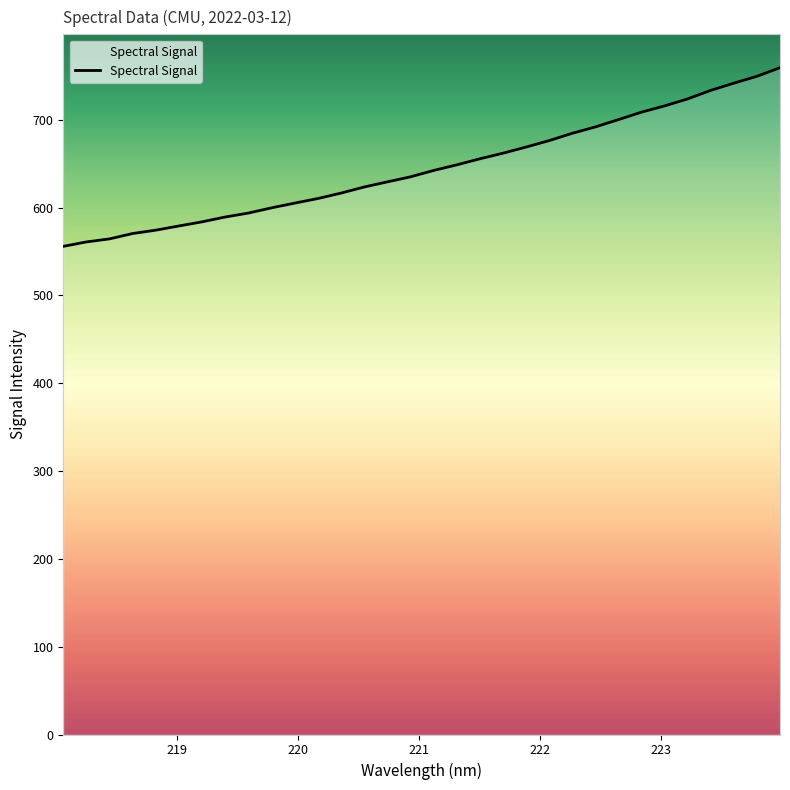

List the labels in order of value, smallest first.

218.0596, 218.2508, 218.442, 218.6332, 218.8244, 219.0156, 219.2067, 219.3979, 219.589, 219.7801, 219.9712, 220.1623, 220.3533, 220.5444, 220.7354, 220.9264, 221.1174, 221.3083, 221.4993, 221.6902, 221.8812, 222.0721, 222.263, 222.4538, 222.6447, 222.8355, 223.0264, 223.2172, 223.408, 223.5987, 223.7895, 223.9802